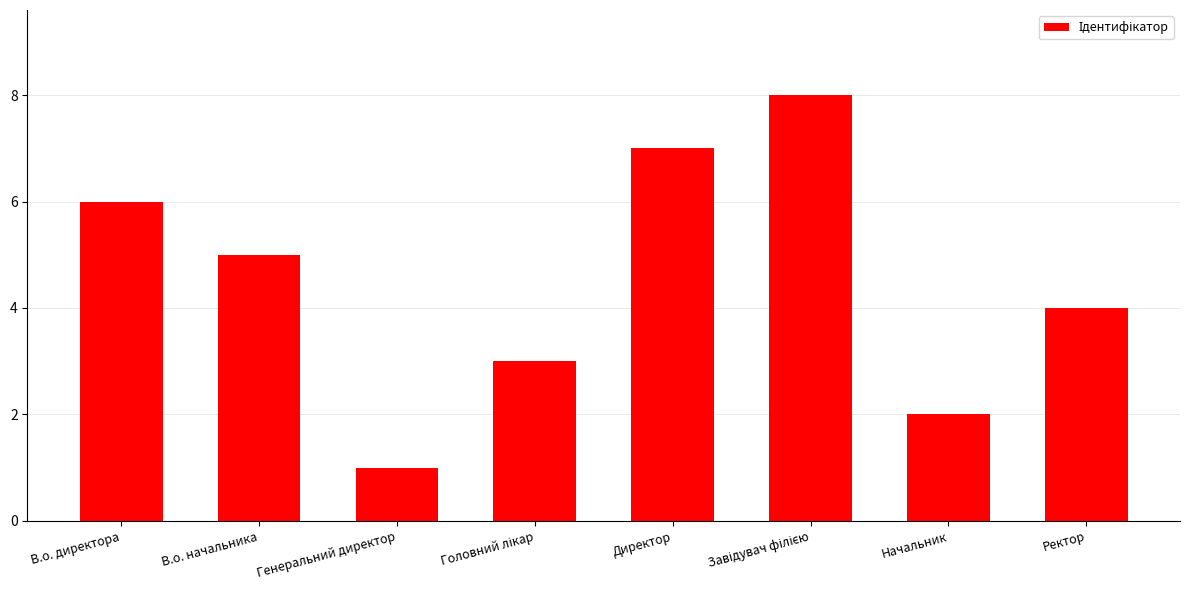

What position from the left is В.о. начальника?

2